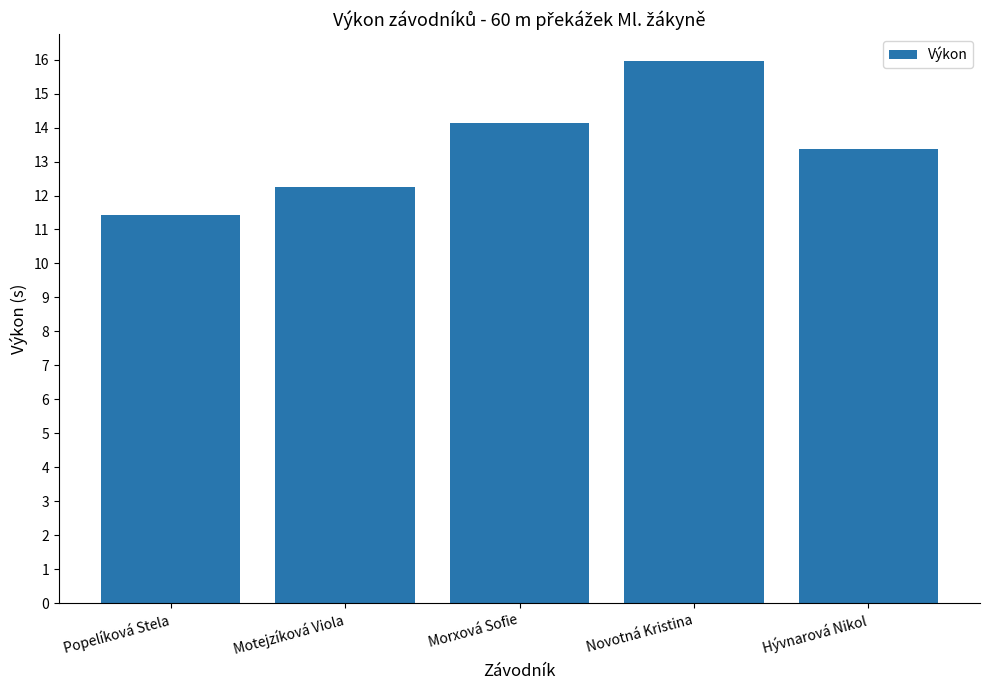

Are the bars grouped side by side (vs. stacked)?

No